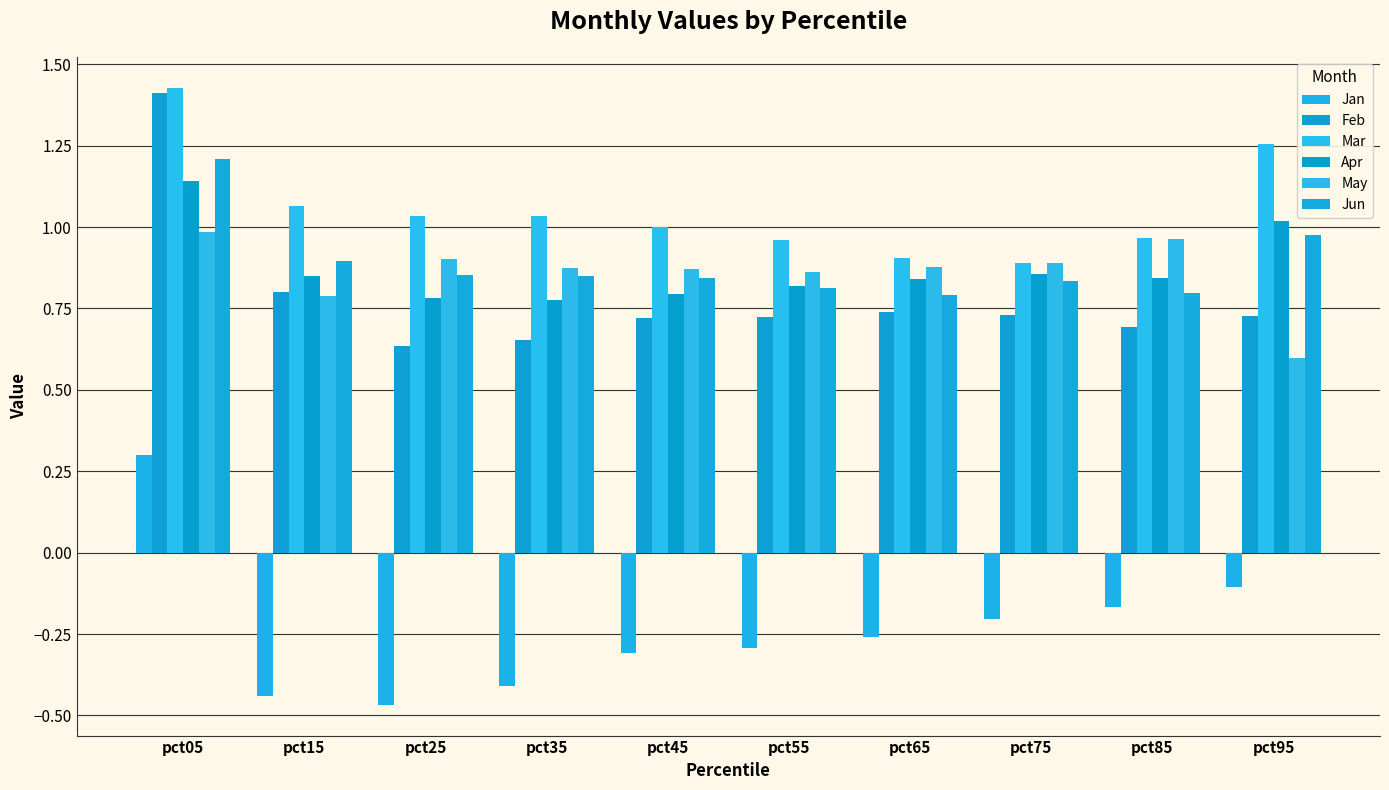

What is the difference between the second highest and second lowest values in the May series?

0.2